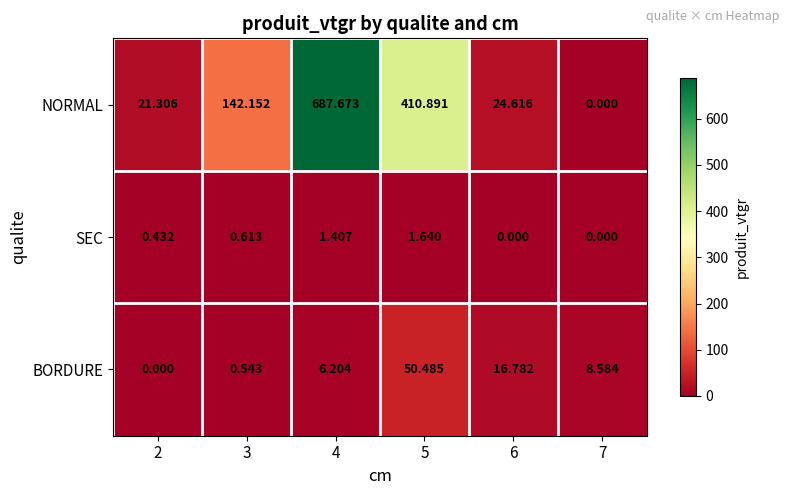

How many values in the SEC series exceed 0?

4